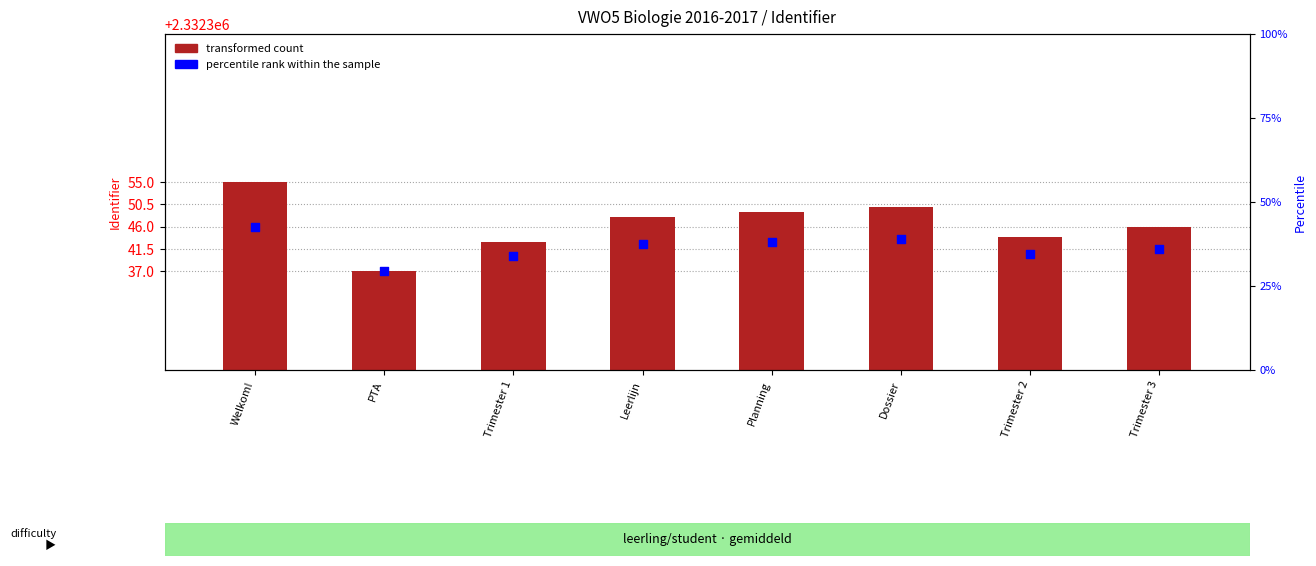

Is the value of transformed count at Dossier greater than the value of percentile rank within the sample at Welkom!?

Yes